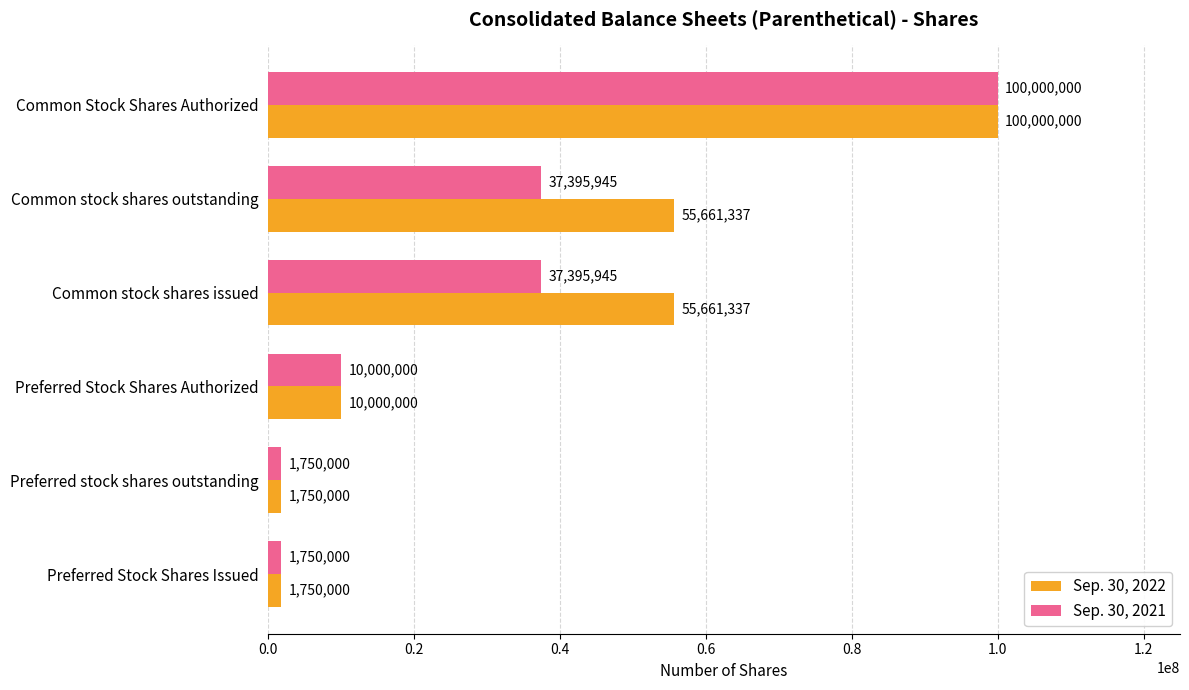

What is the maximum value for Sep. 30, 2021?

100000000